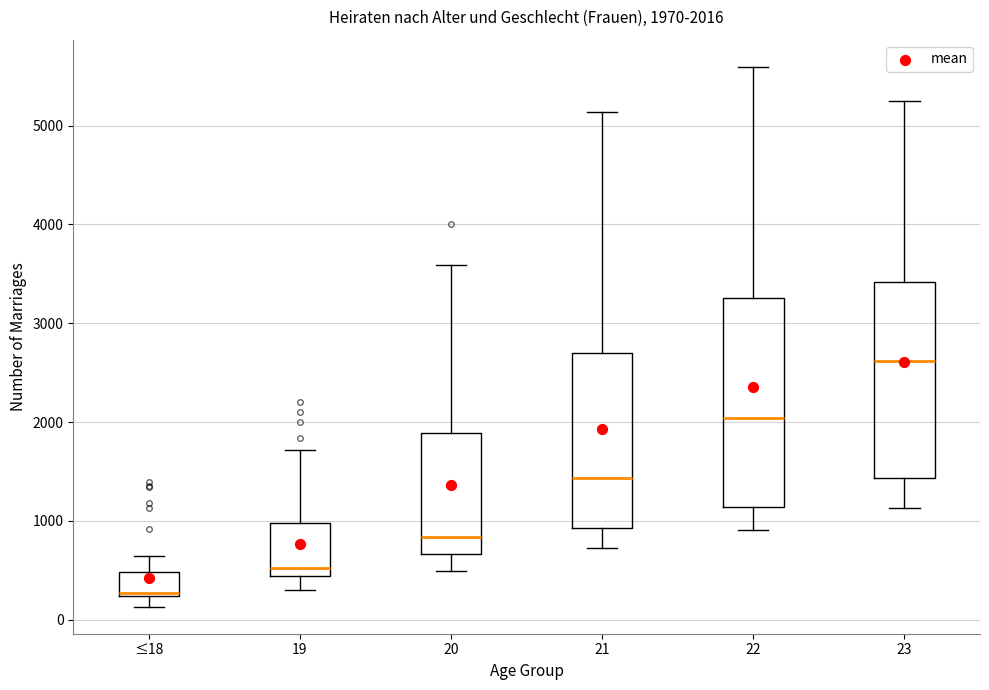

Which box has the lowest median line?

≤18